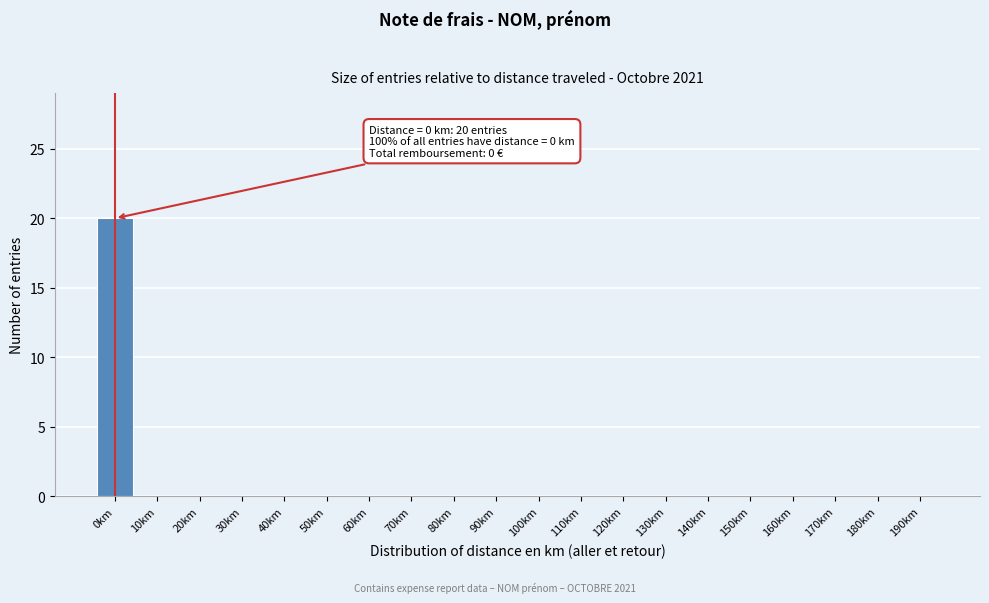

Reading right to left, extract all data points from this chart.

190km=0	180km=0	170km=0	160km=0	150km=0	140km=0	130km=0	120km=0	110km=0	100km=0	90km=0	80km=0	70km=0	60km=0	50km=0	40km=0	30km=0	20km=0	10km=0	0km=20